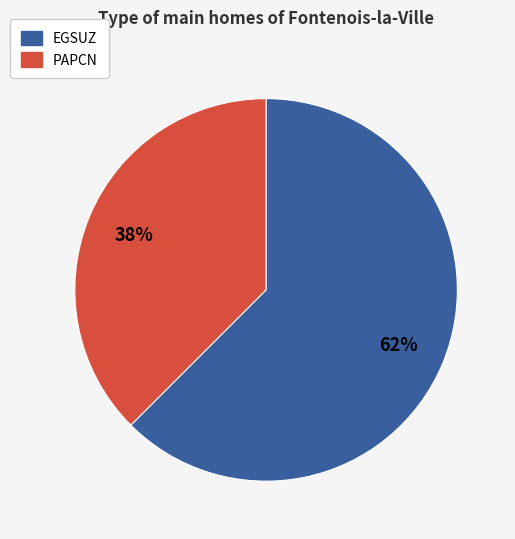

Do EGSUZ and PAPCN together represent more than half of the pie?

Yes